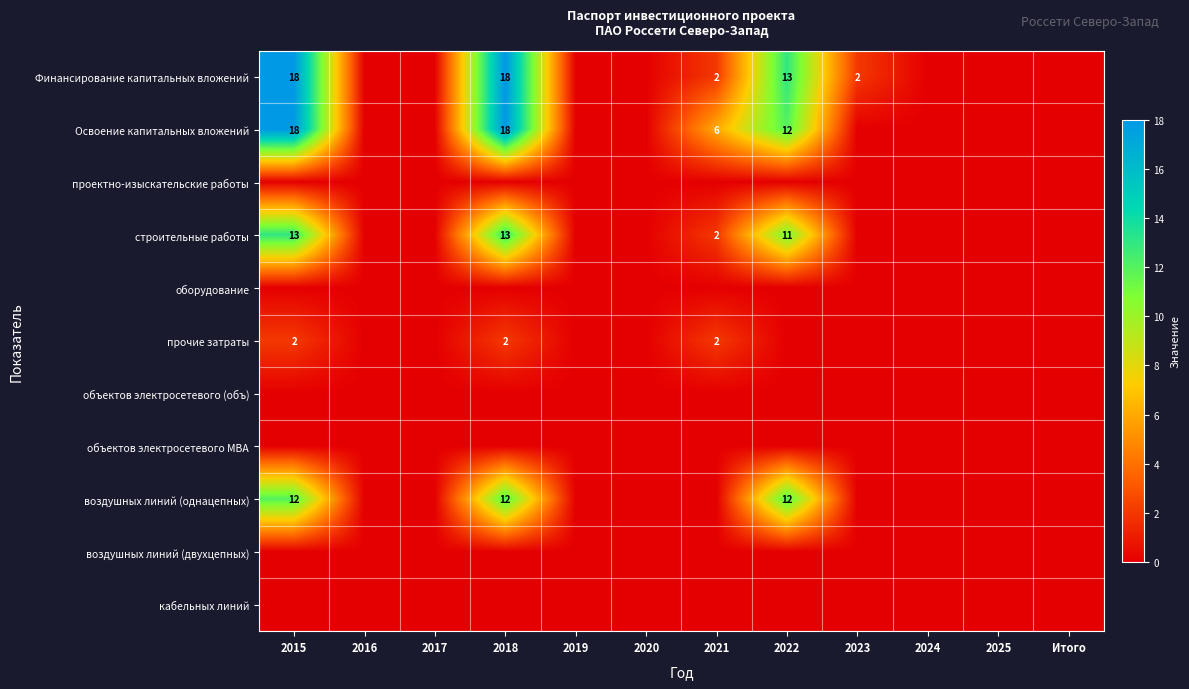

At which category is the sum across all series the highest?

2015